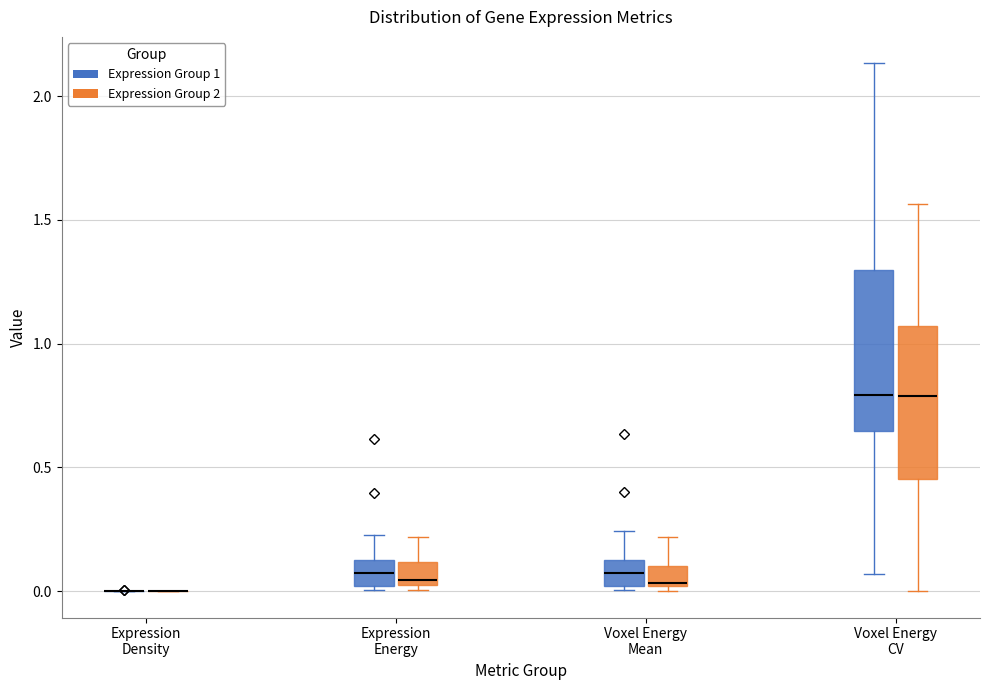

Reading left to right, read every box against the y-axis: the position of its median line, the range the box covers, and the ends of its whiskers. The values are not printed on the chart, so give them approximately, as read against the axis.

Expression Density (Expression Group 1): box collapsed to a line at 0.00, whiskers 0.00 to 0.00
Expression Density (Expression Group 2): box collapsed to a line at 0.00, whiskers 0.00 to 0.00
Expression Energy (Expression Group 1): median 0.05, box 0.00 to 0.15, whiskers 0.00 (just below the box's lower edge) to 0.25
Expression Energy (Expression Group 2): median 0.05, box 0.00 to 0.10, whiskers 0.00 (just below the box's lower edge) to 0.20
Voxel Energy Mean (Expression Group 1): median 0.05, box 0.00 to 0.15, whiskers 0.00 (just below the box's lower edge) to 0.25
Voxel Energy Mean (Expression Group 2): median 0.05, box 0.00 to 0.10, whiskers 0.00 (just below the box's lower edge) to 0.20
Voxel Energy CV (Expression Group 1): median 0.80, box 0.65 to 1.30, whiskers 0.05 to 2.15
Voxel Energy CV (Expression Group 2): median 0.80, box 0.45 to 1.05, whiskers 0.00 to 1.55